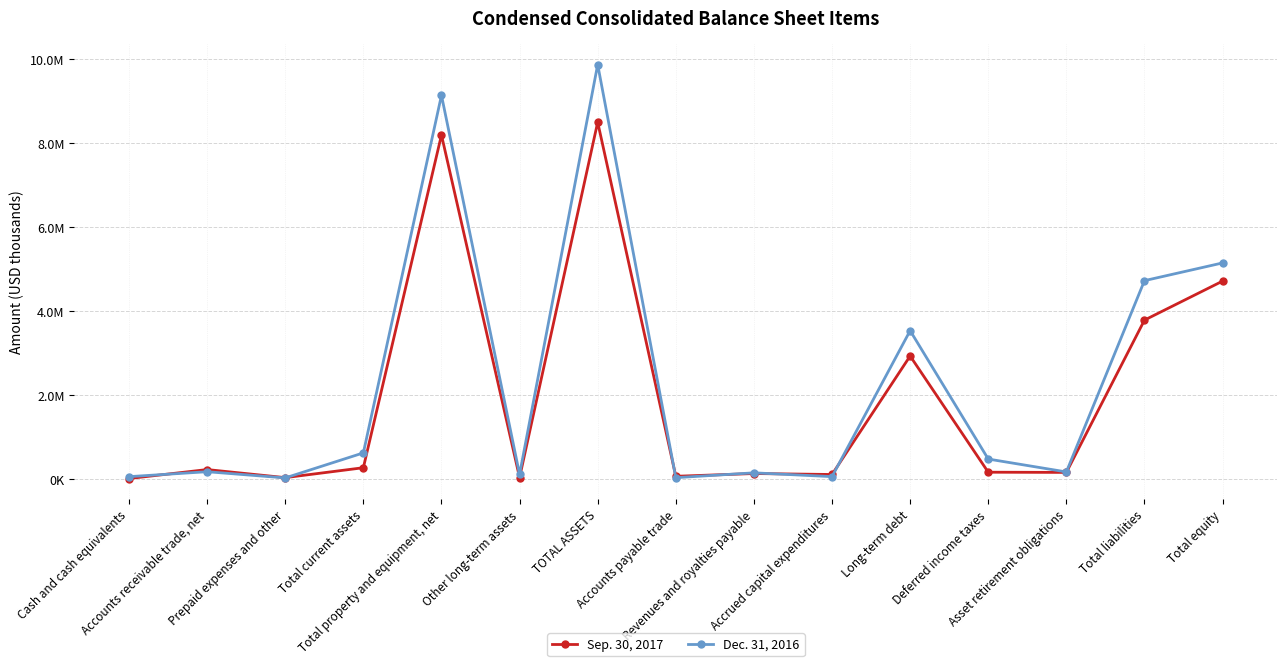

Does the chart have visible grid lines?

Yes